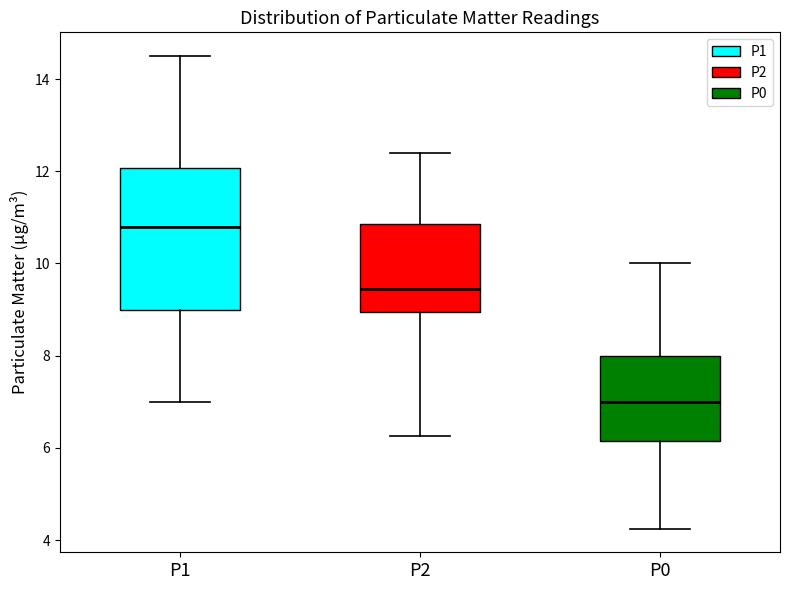

Reading left to right, transcribe this box plot: for each box, give where its median line is, the range the box spans, and where its two whiskers end, as read against the y-axis. The values are not printed on the chart, so give them approximately, as read against the axis.

P1: median 10.8, box 9.0 to 12.0, whiskers 7.0 to 14.6
P2: median 9.4, box 9.0 to 10.8, whiskers 6.2 to 12.4
P0: median 7.0, box 6.2 to 8.0, whiskers 4.2 to 10.0